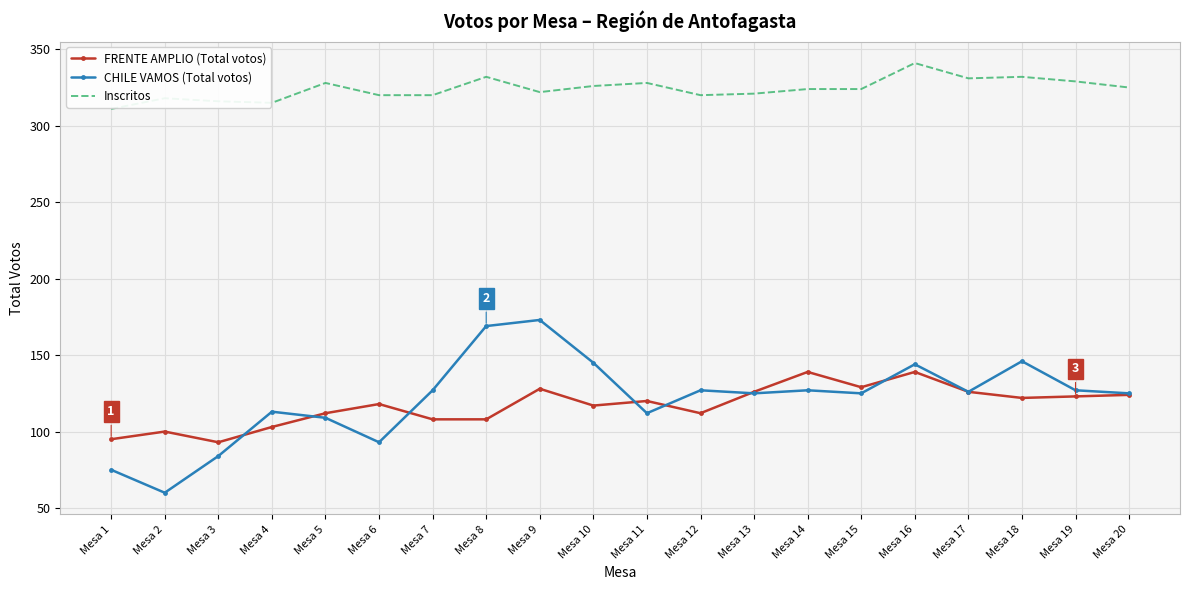

What is the difference between the maximum and minimum values in the CHILE VAMOS (Total votos) series?

113